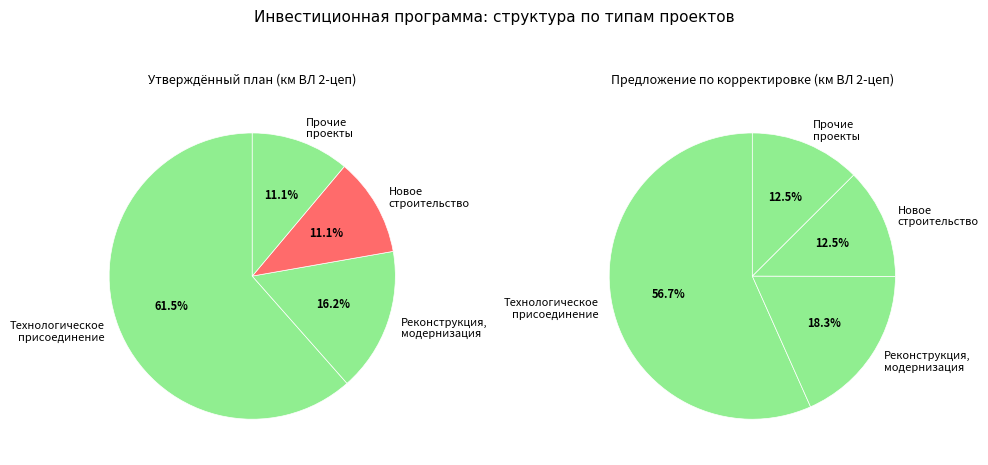

Rank the categories by value from lowest to highest.

Новое строительство, Прочие инвестиционные проекты, Реконструкция и модернизация, Технологическое присоединение